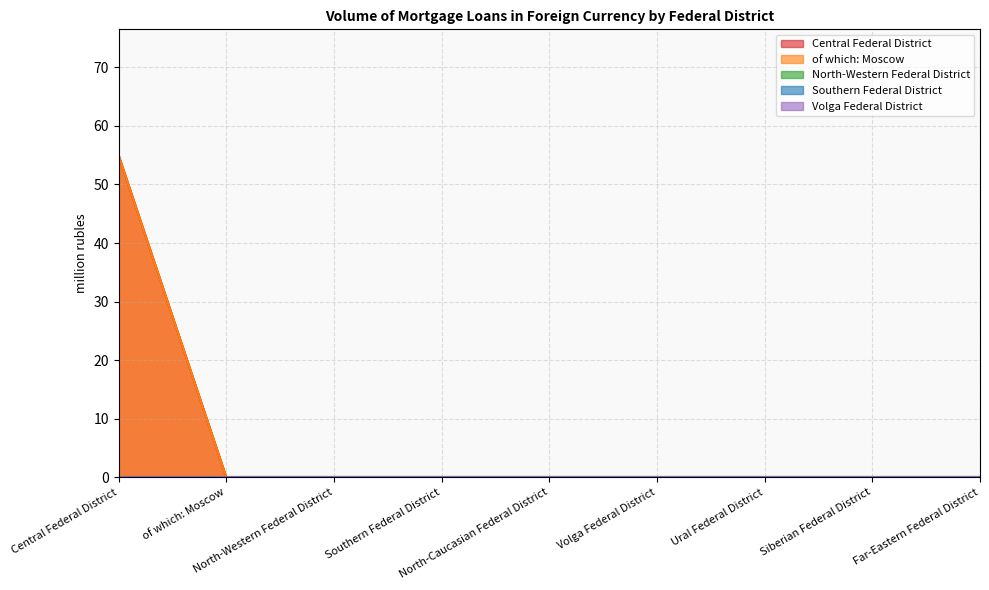

Reading left to right, list all the values displayed in this chart.

Central Federal District: Central Federal District=55	of which: Moscow=0	North-Western Federal District=0	Southern Federal District=0	North-Caucasian Federal District=0	Volga Federal District=0	Ural Federal District=0	Siberian Federal District=0	Far-Eastern Federal District=0
of which: Moscow: Central Federal District=55	of which: Moscow=0	North-Western Federal District=0	Southern Federal District=0	North-Caucasian Federal District=0	Volga Federal District=0	Ural Federal District=0	Siberian Federal District=0	Far-Eastern Federal District=0
North-Western Federal District: Central Federal District=0	of which: Moscow=0	North-Western Federal District=0	Southern Federal District=0	North-Caucasian Federal District=0	Volga Federal District=0	Ural Federal District=0	Siberian Federal District=0	Far-Eastern Federal District=0
Southern Federal District: Central Federal District=0	of which: Moscow=0	North-Western Federal District=0	Southern Federal District=0	North-Caucasian Federal District=0	Volga Federal District=0	Ural Federal District=0	Siberian Federal District=0	Far-Eastern Federal District=0
Volga Federal District: Central Federal District=0	of which: Moscow=0	North-Western Federal District=0	Southern Federal District=0	North-Caucasian Federal District=0	Volga Federal District=0	Ural Federal District=0	Siberian Federal District=0	Far-Eastern Federal District=0